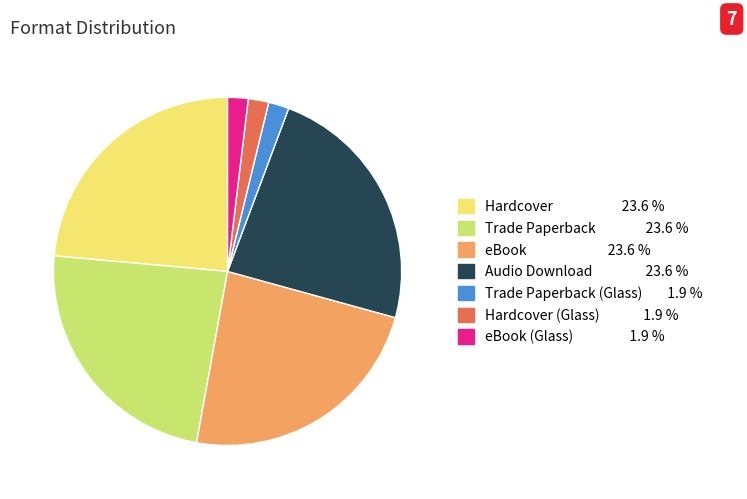

How many slices are in this pie chart?

7